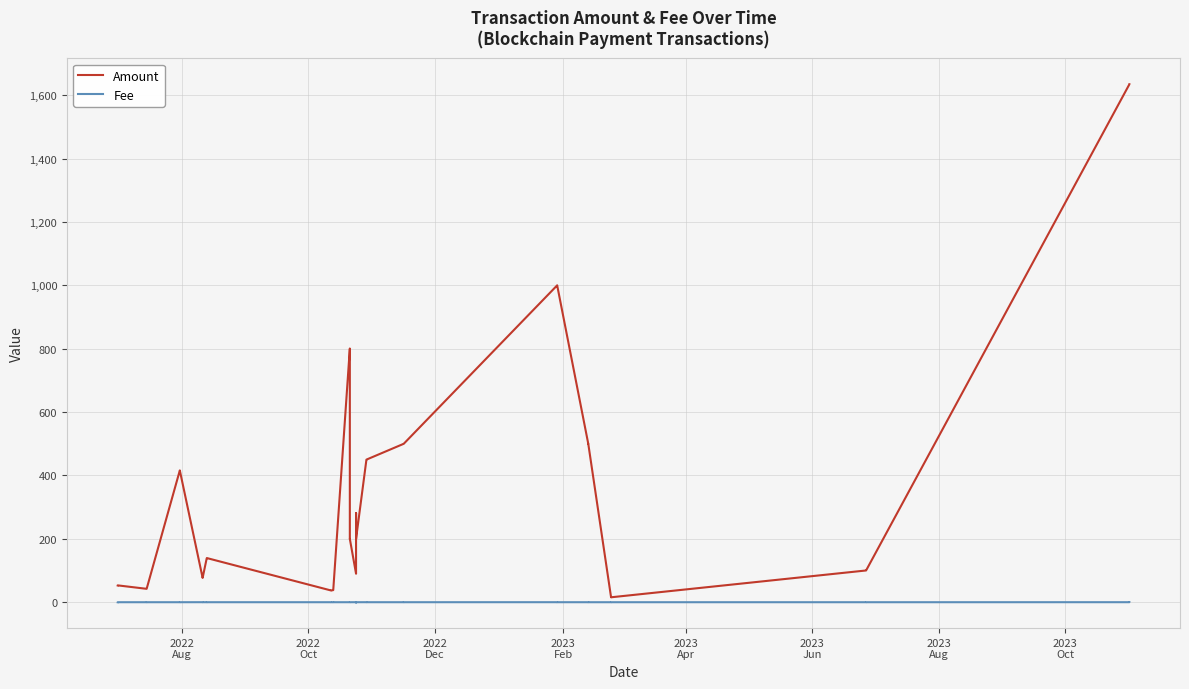

Which series has the largest range (max minus min)?

Amount